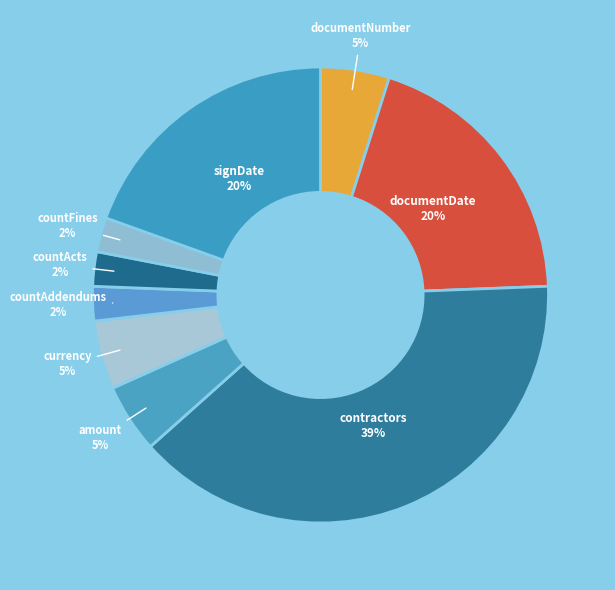

Which slice is the largest?

contractors